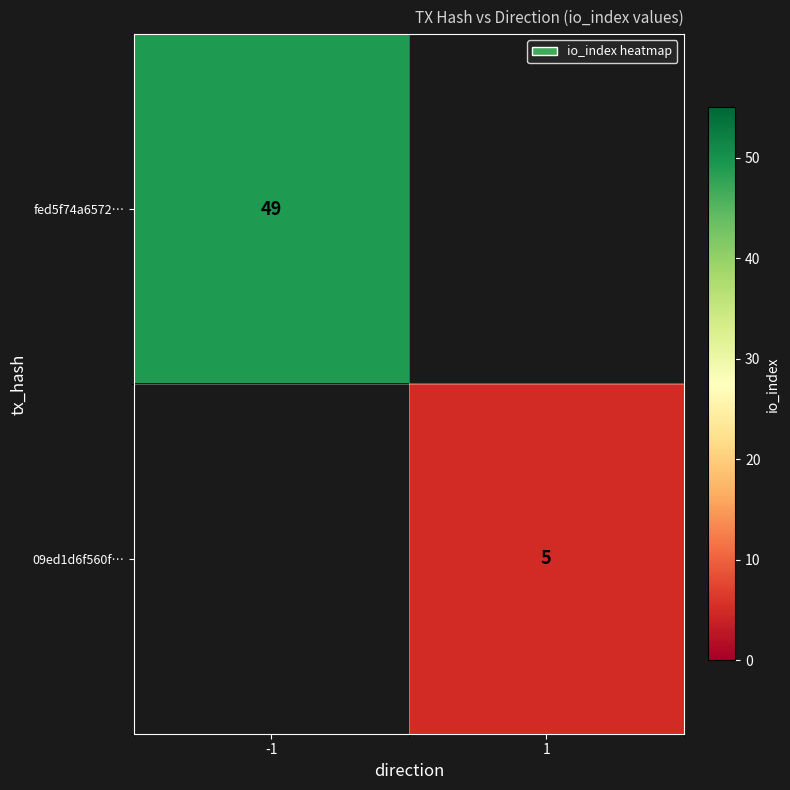

The fed5f74a6572… series shows 49 at -1. True or false?

True